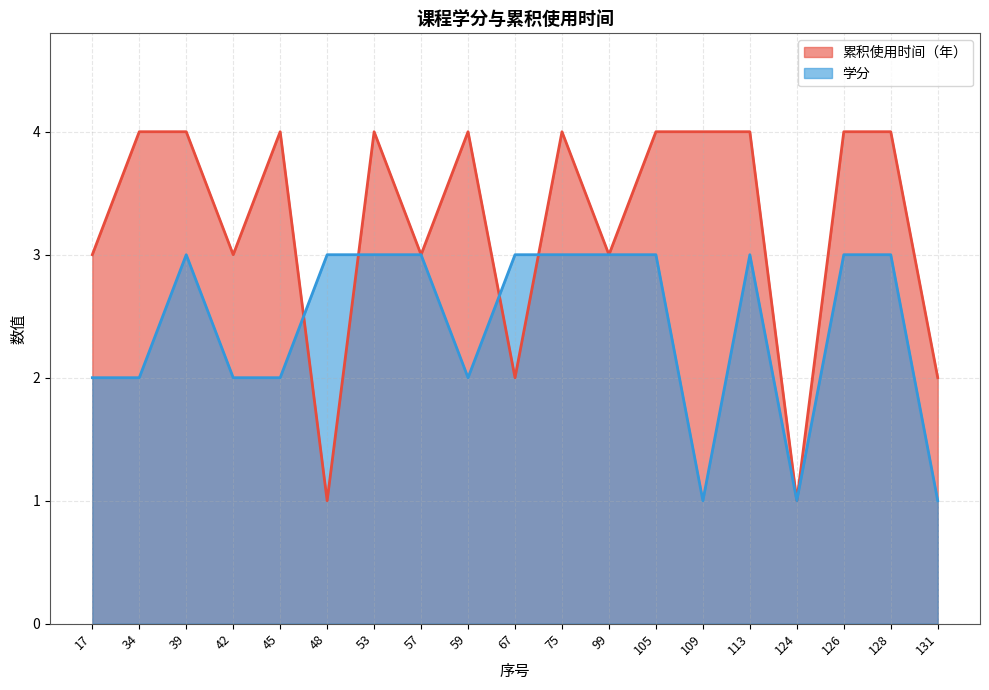

Where do 累积使用时间（年） and 学分 first cross each other?

45 and 48